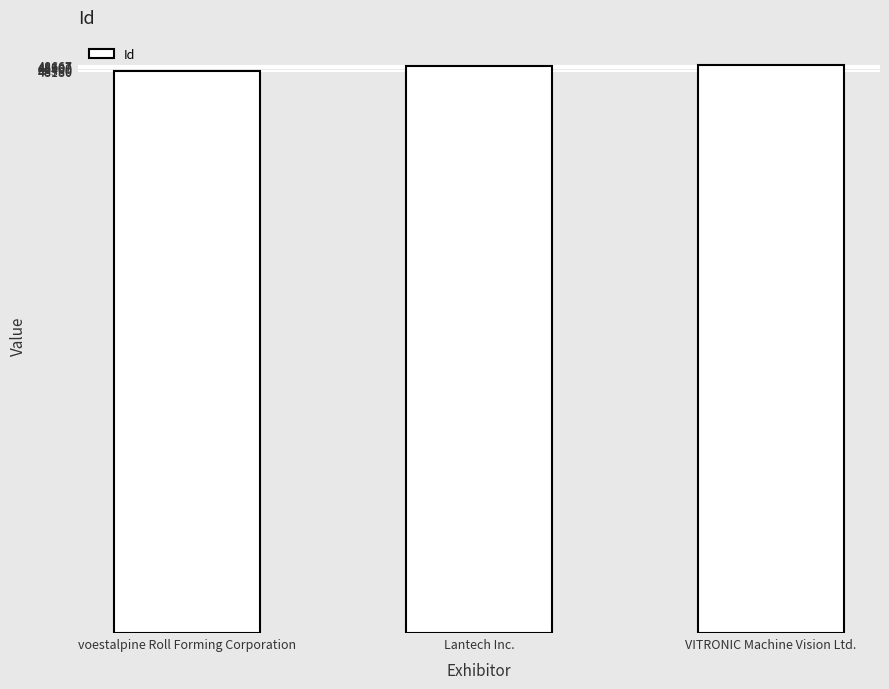

How many values are between 48180 and 48667?

3